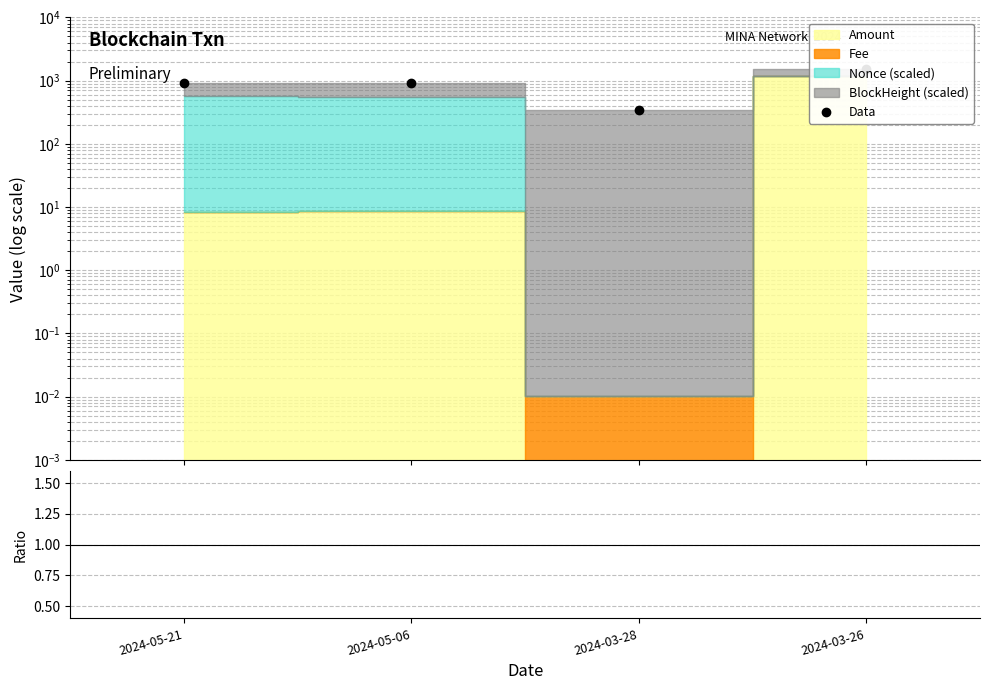

What is the label of the 1st point from the left?

2024-05-21